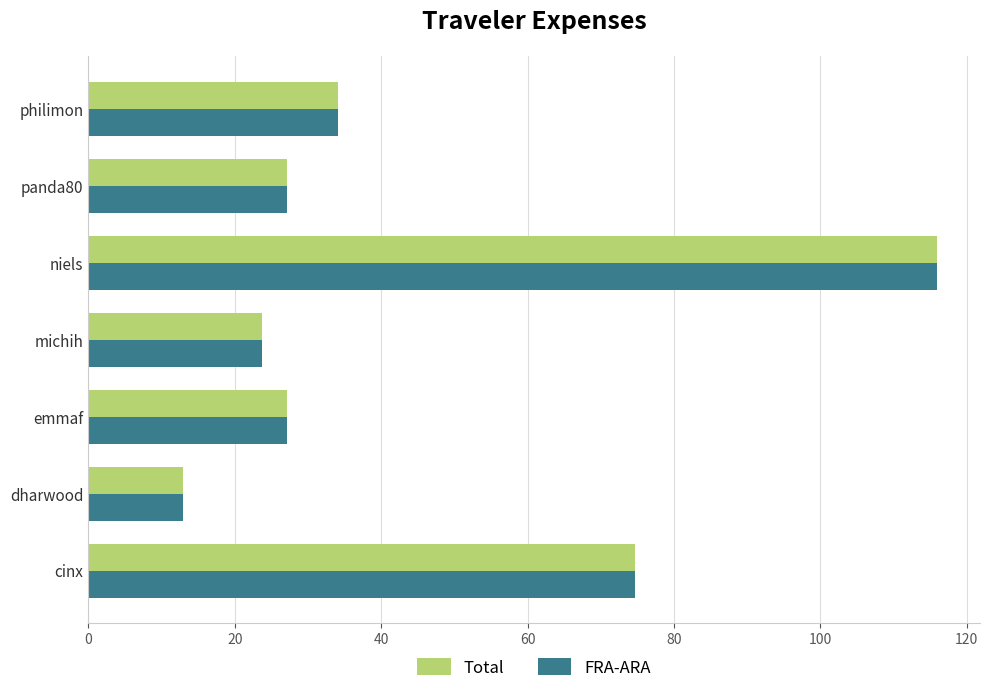

Count the number of categories in the chart.

7